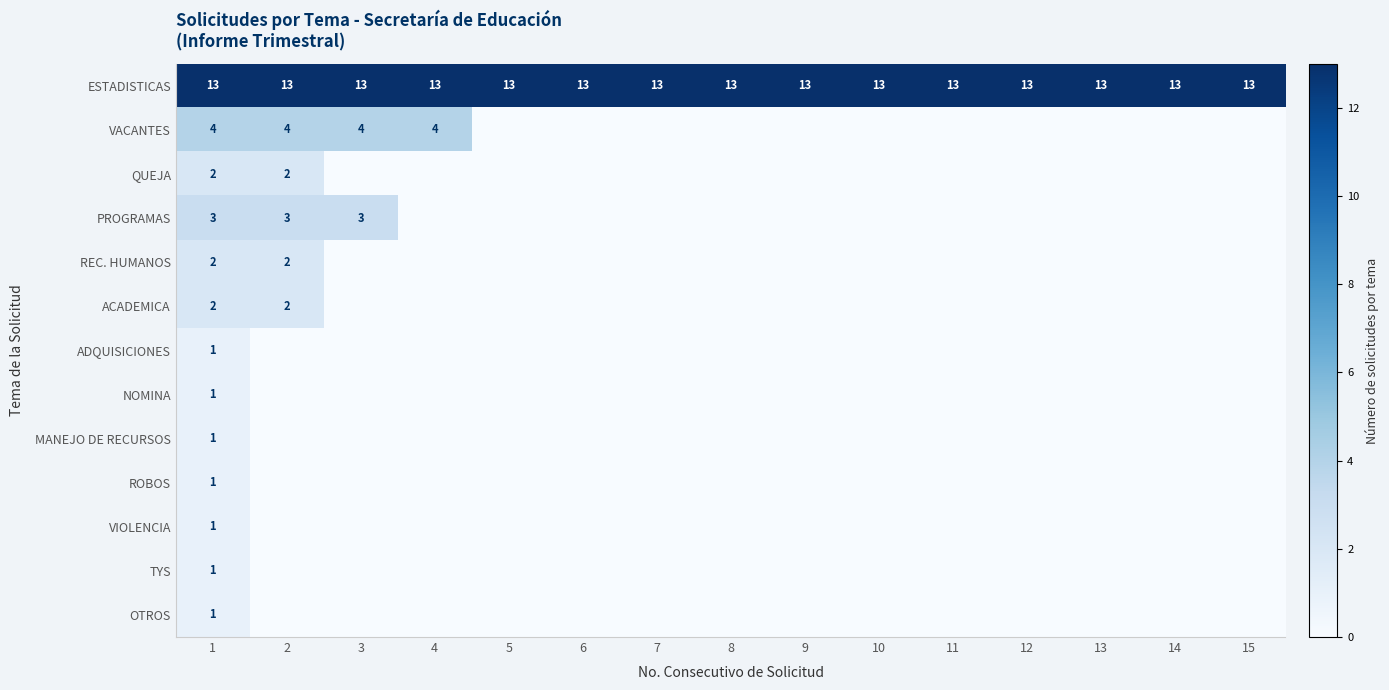

The VACANTES series shows 4 at 3. True or false?

True